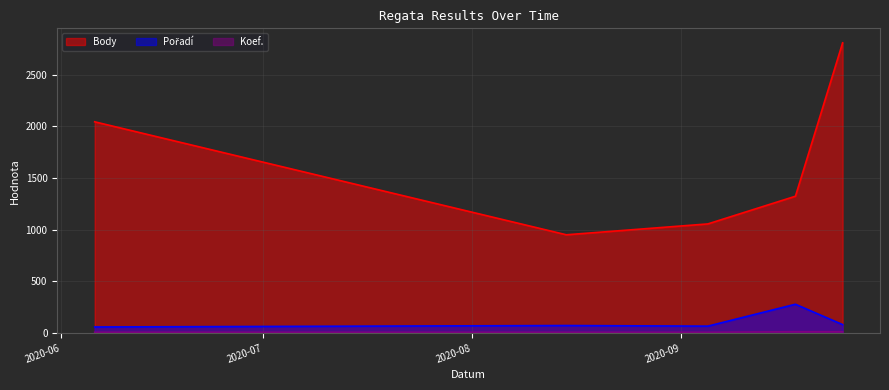

True or false: Koef. and Pořadí intersect in this chart.

False